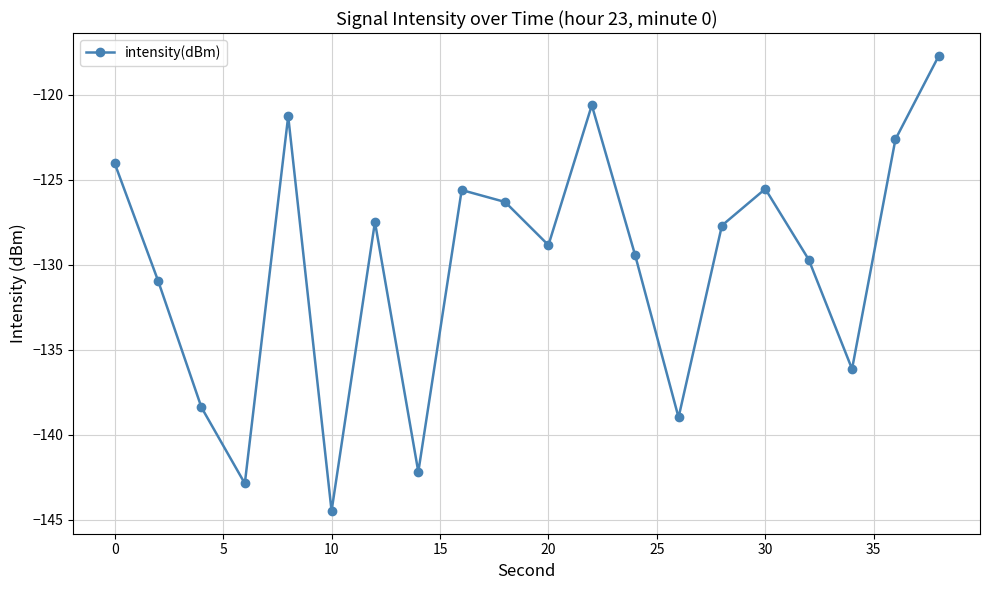

What is the difference between the second highest and minimum values?

23.9